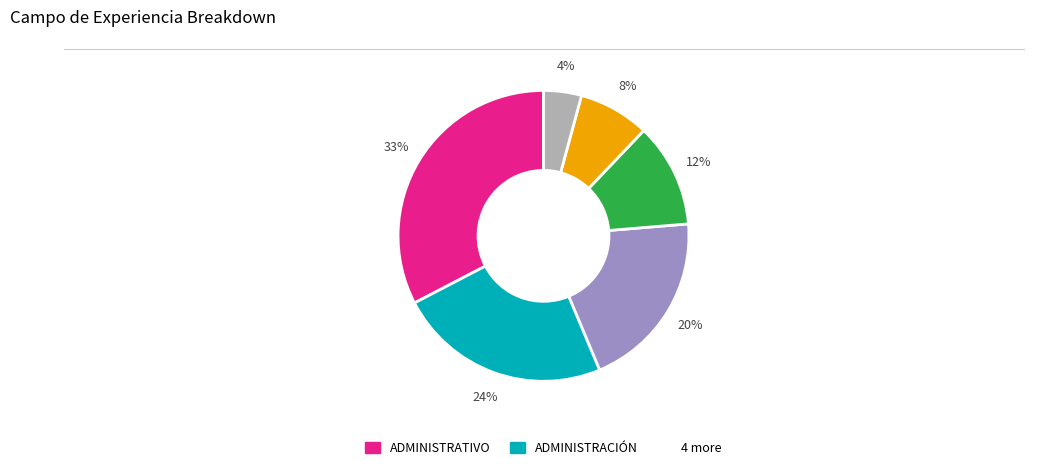

Is there any slice that represents more than half of the pie?

No